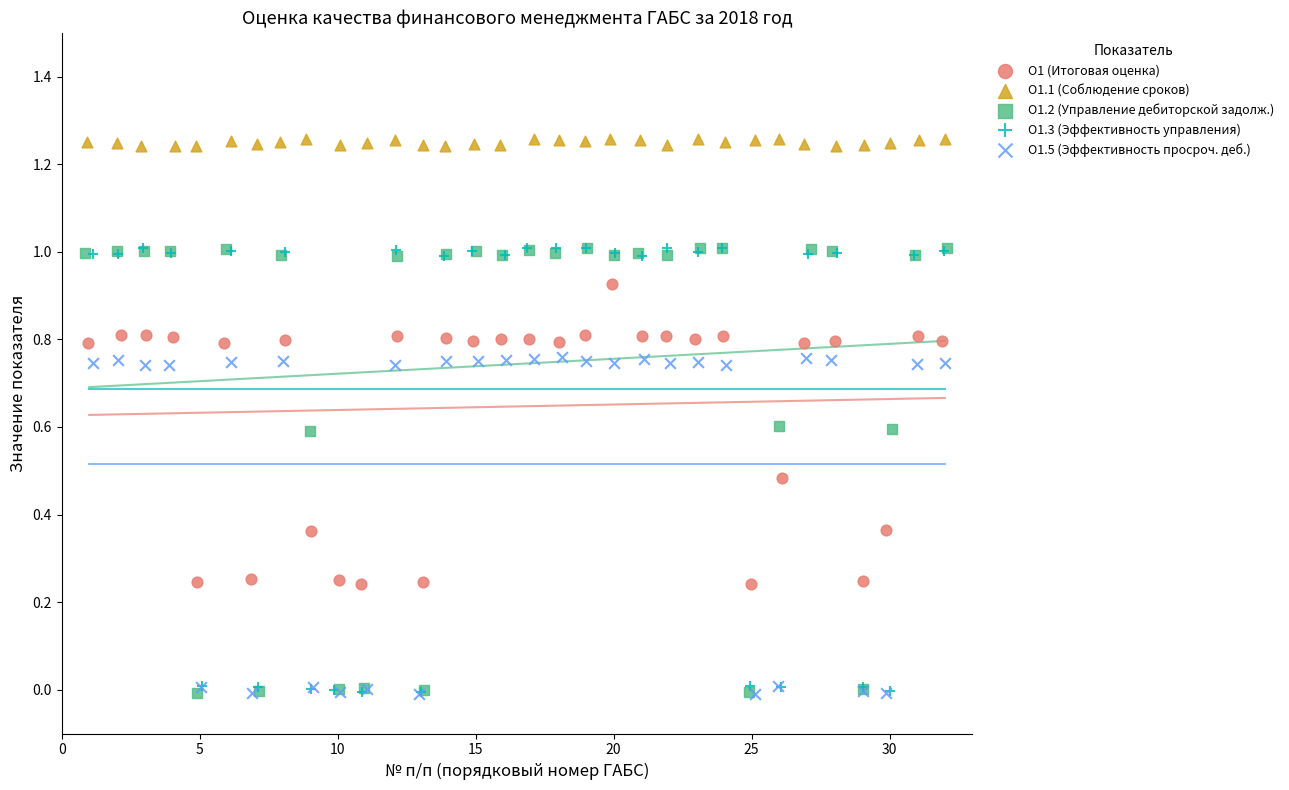

What are all the series names shown in the legend?

O1 (Итоговая оценка), O1.1 (Соблюдение сроков), O1.2 (Управление дебиторской задолж.), O1.3 (Эффективность управления), O1.5 (Эффективность просроч. деб.)